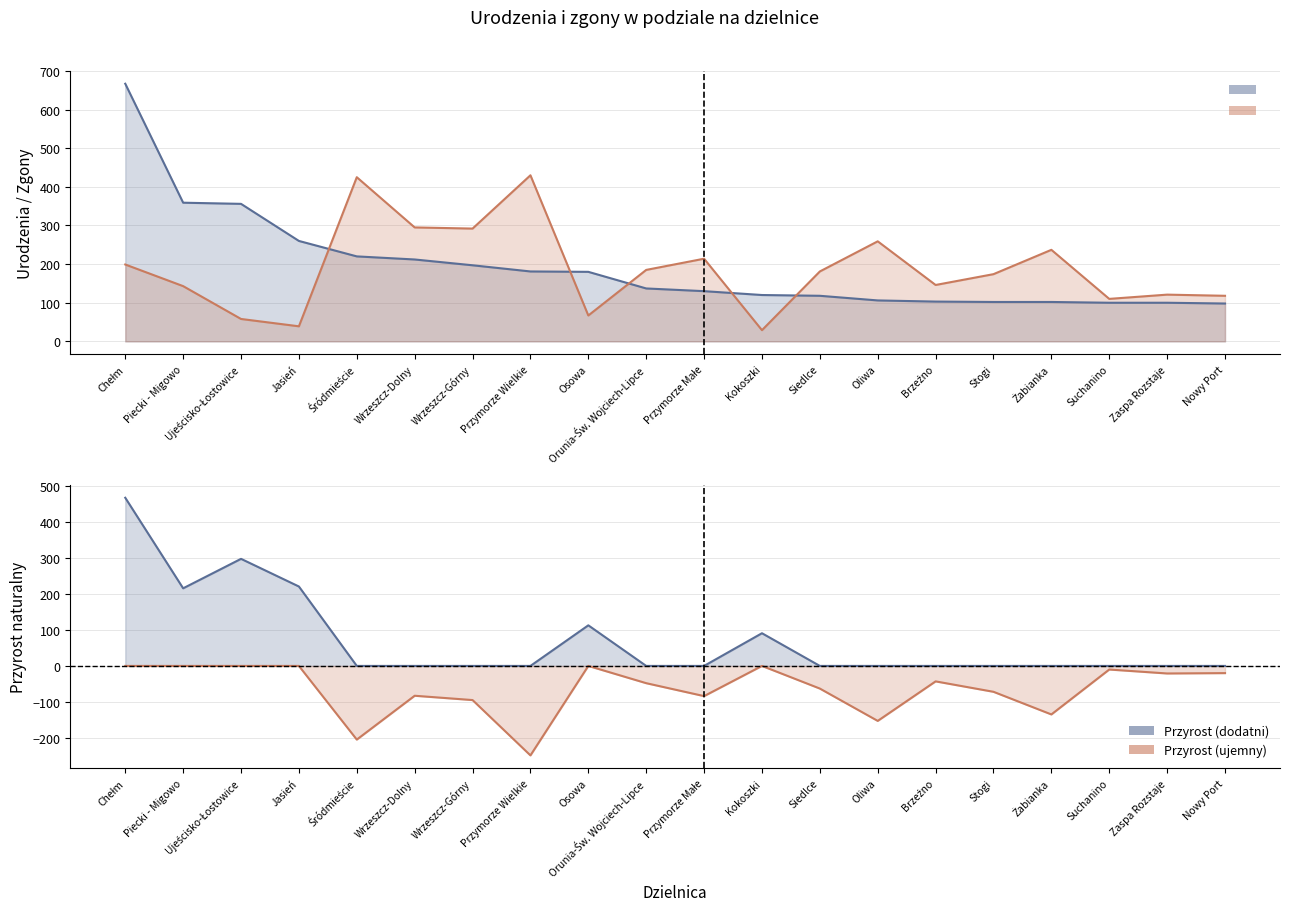

Which category has the lowest value across all series?

Kokoszki